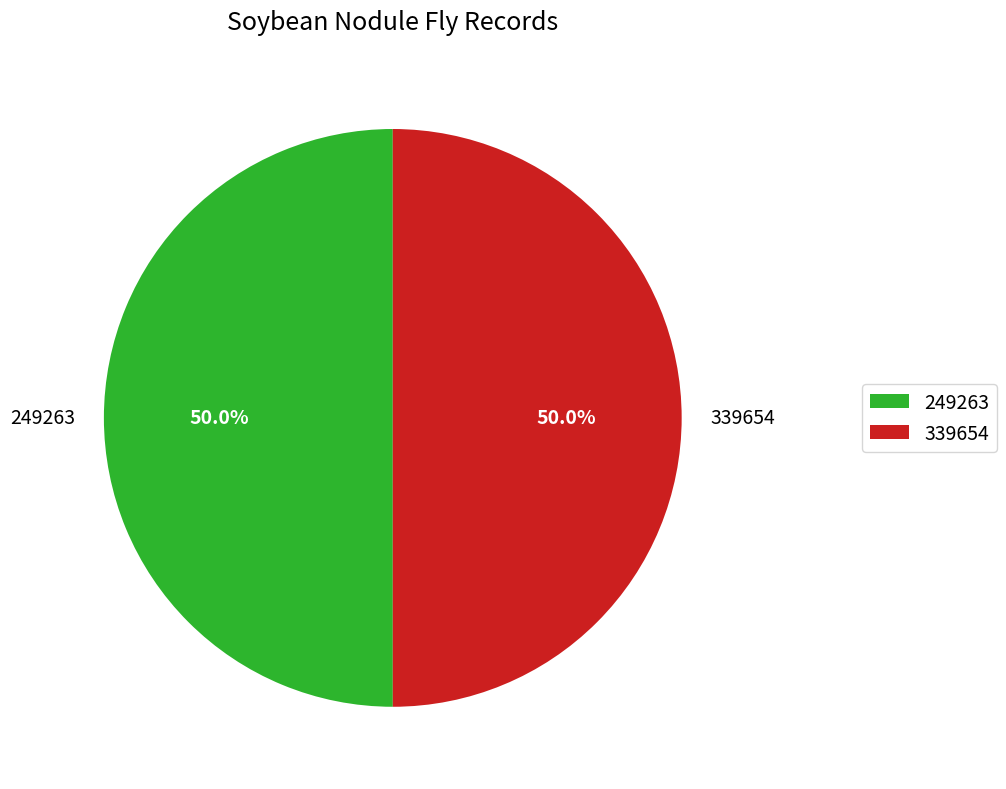

True or false: 249263 accounts for 50% of the total.

True